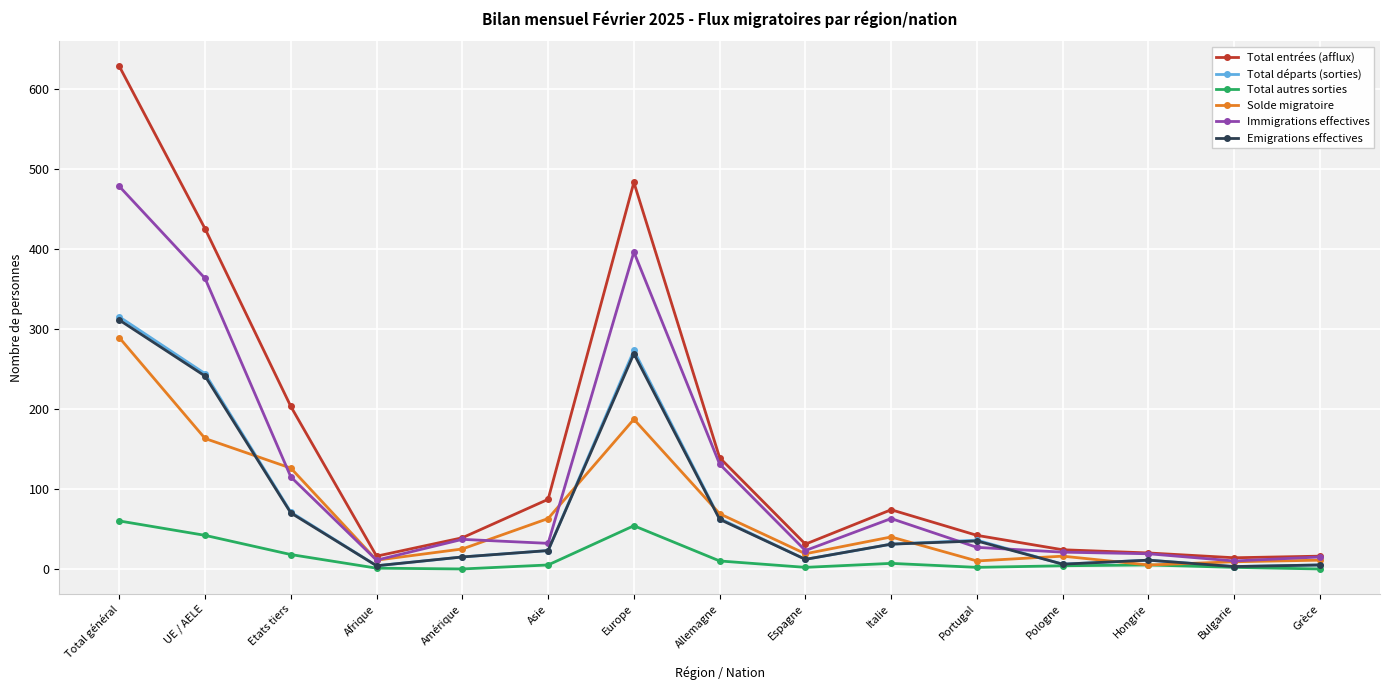

What is the label of the 4th point from the right?

Pologne